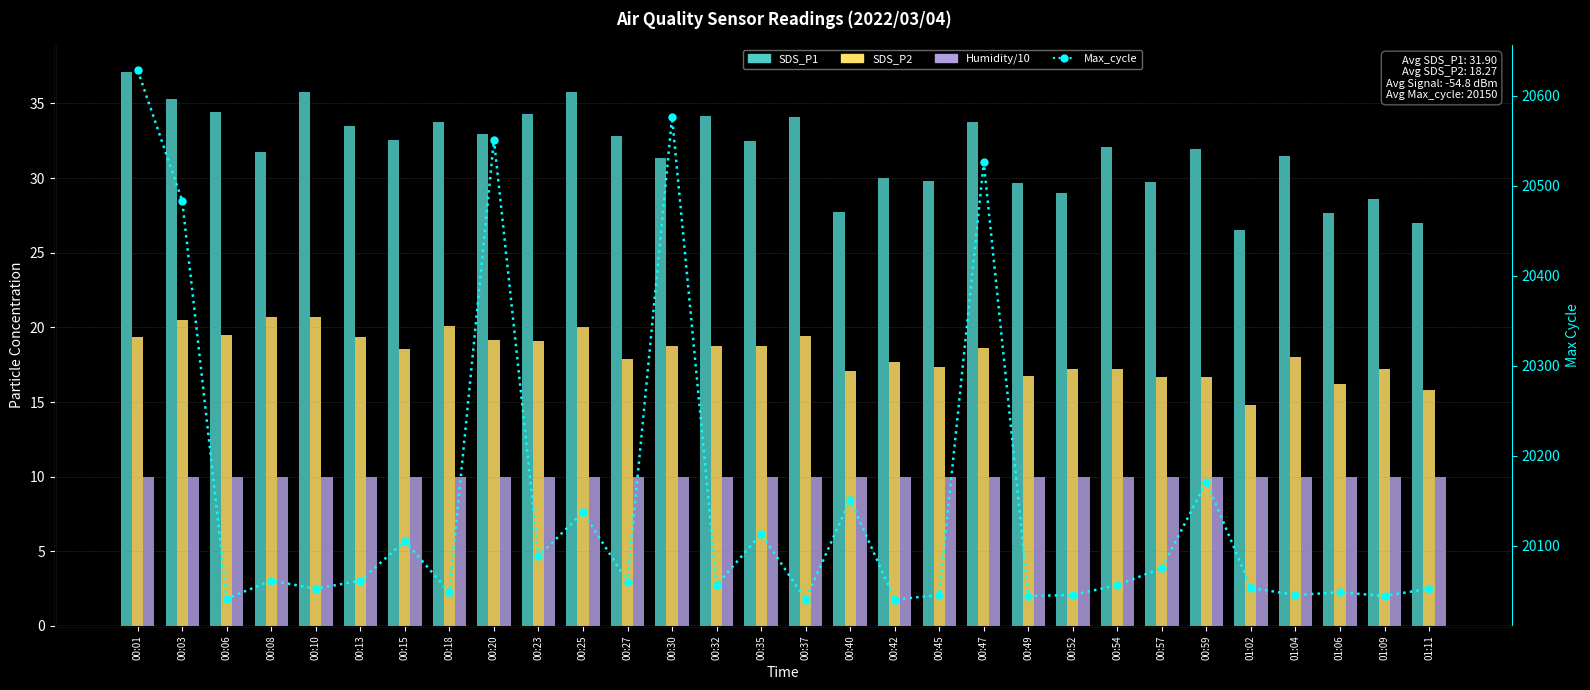

List the series in order of their peak value, lowest first.

Humidity/10, SDS_P2, SDS_P1, Max_cycle